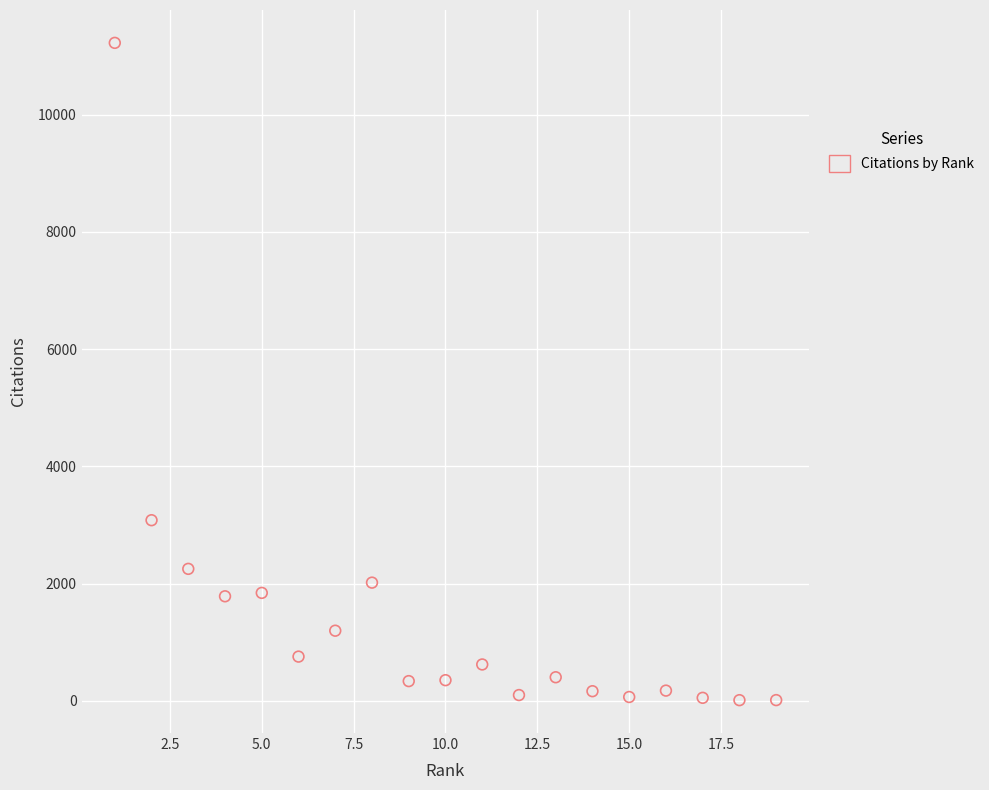

What is the range of X values (max minus min)?

18